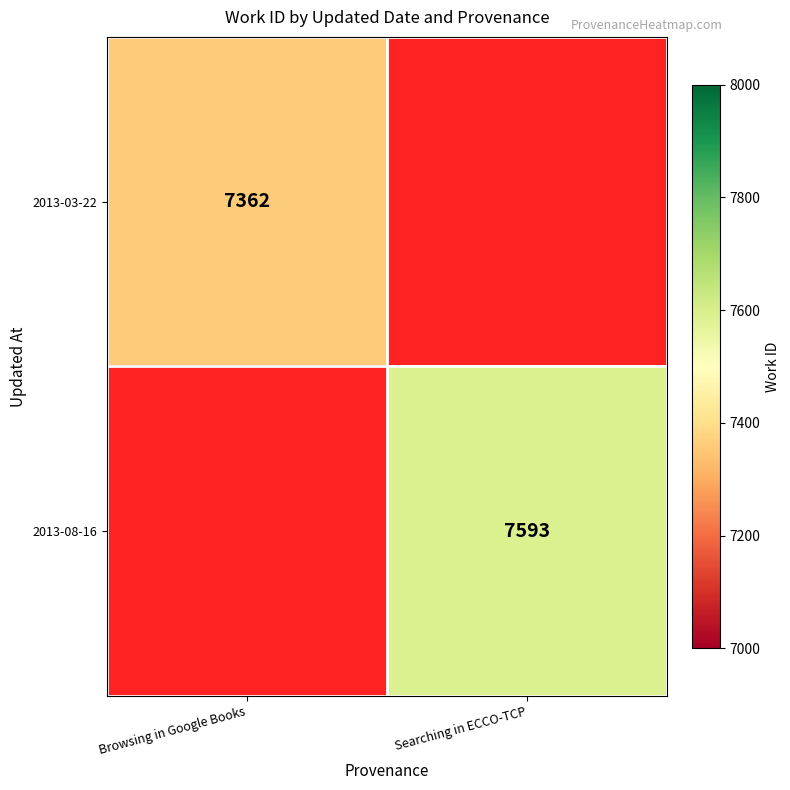

The 2013-03-22 series shows 7362 at Browsing in Google Books. True or false?

True